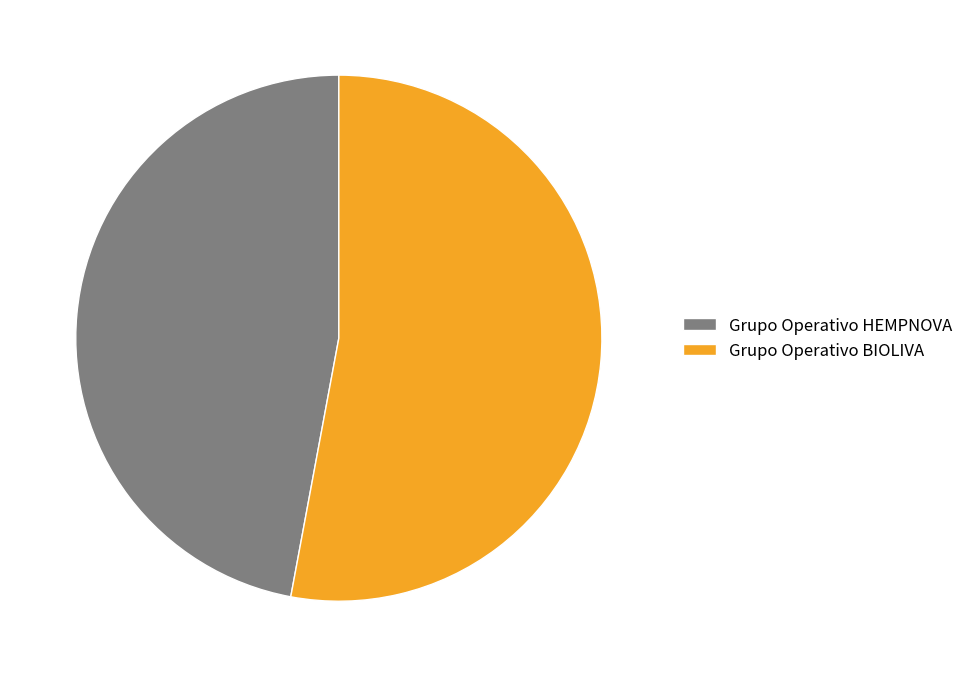

Rank the categories by value from highest to lowest.

Grupo Operativo BIOLIVA, Grupo Operativo HEMPNOVA